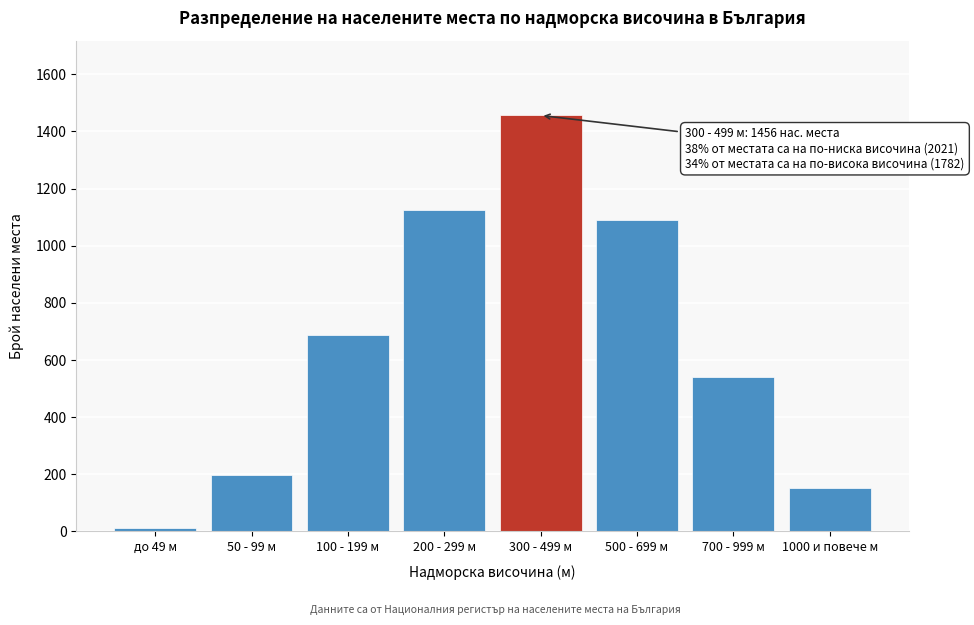

Reading left to right, transcribe all the data shown in this chart.

до 49 м=12	50 - 99 м=198	100 - 199 м=687	200 - 299 м=1124	300 - 499 м=1456	500 - 699 м=1089	700 - 999 м=542	1000 и повече м=151